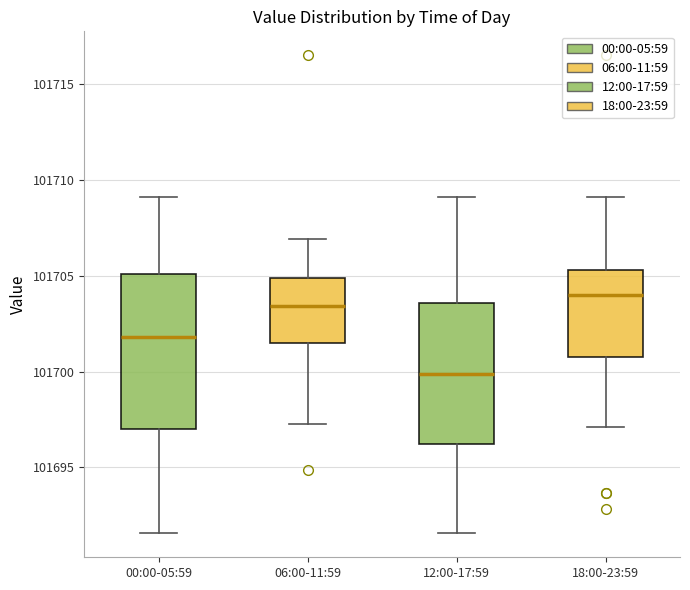

Which box has the highest median line?

18:00-23:59